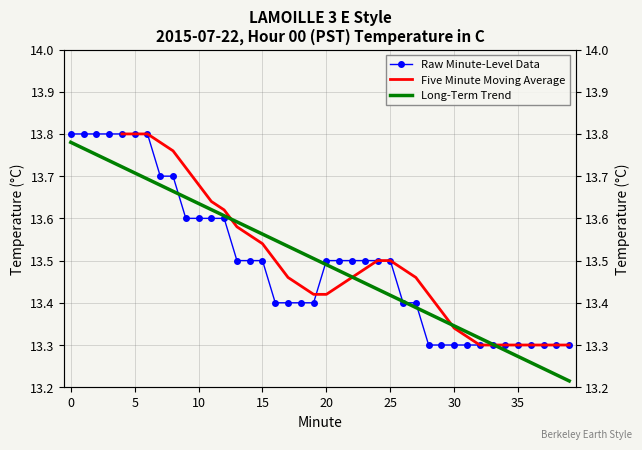

What is the sum of all values?

539.9